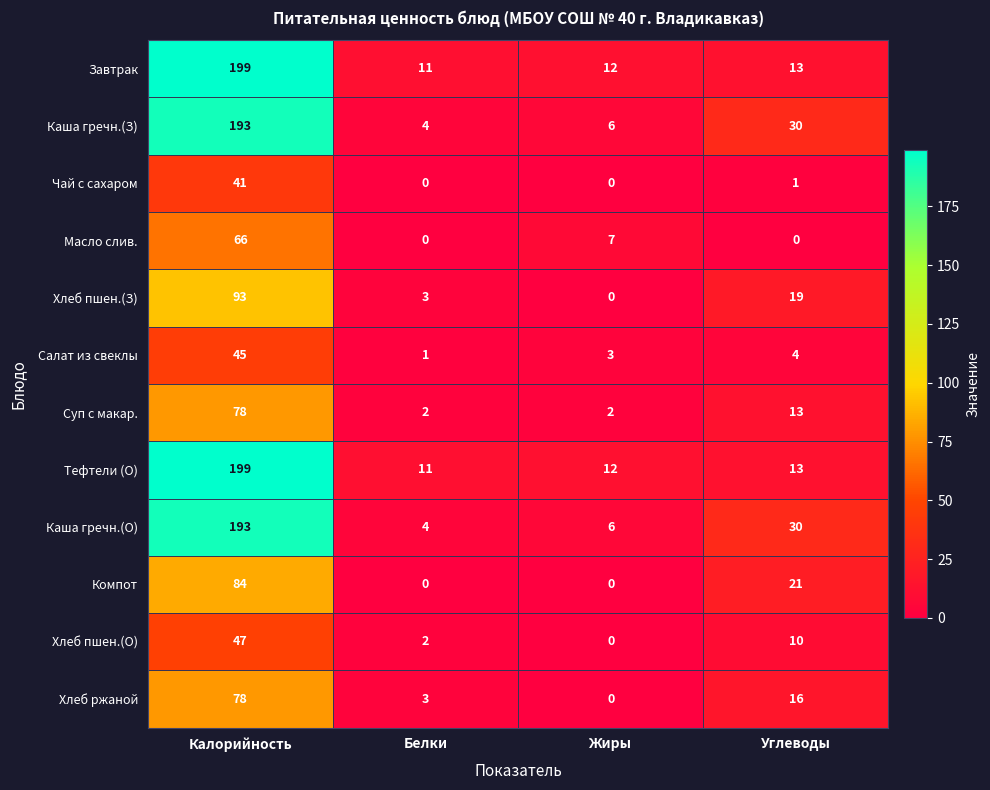

What is the minimum value for Каша гречн.(О)?

4